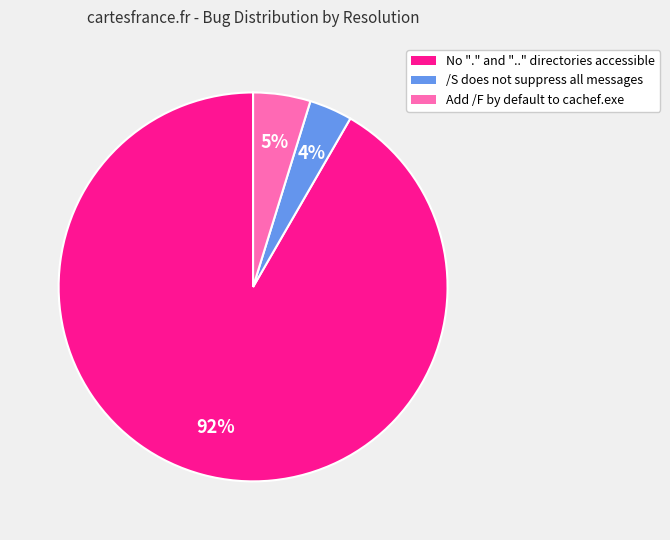

What percentage is the /S does not suppress all messages slice, to the nearest percent?

4%